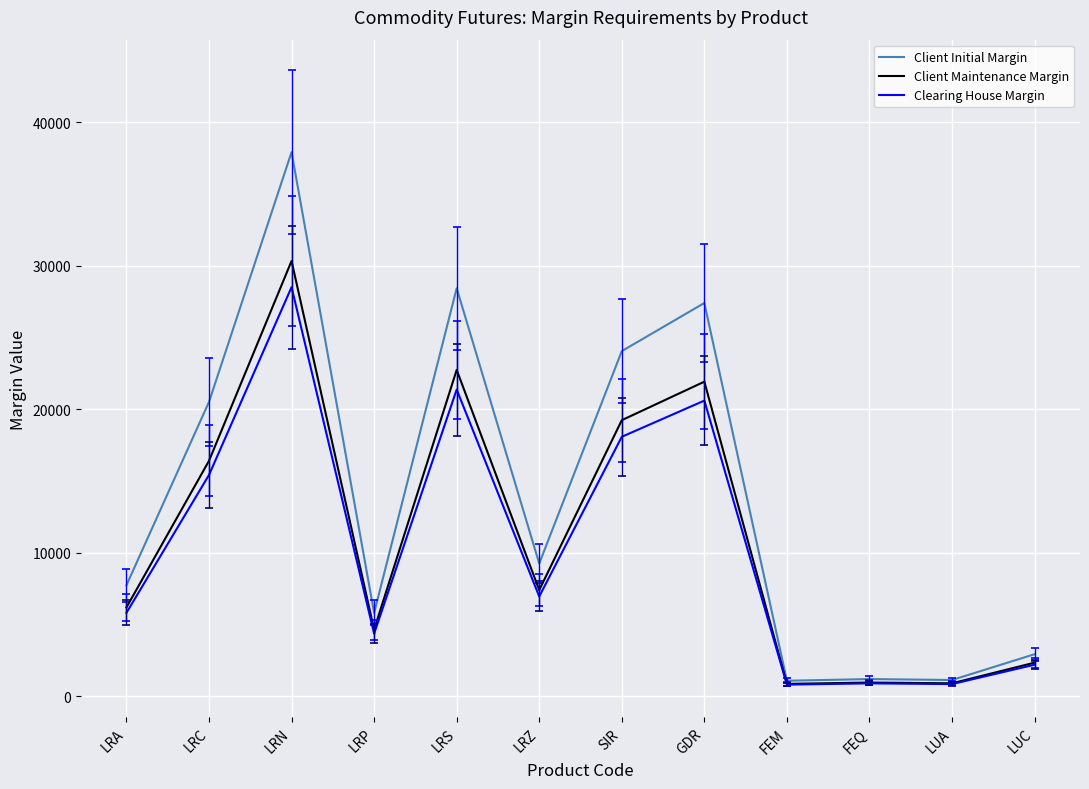

What value does the Clearing House Margin series have at LRA?

5820